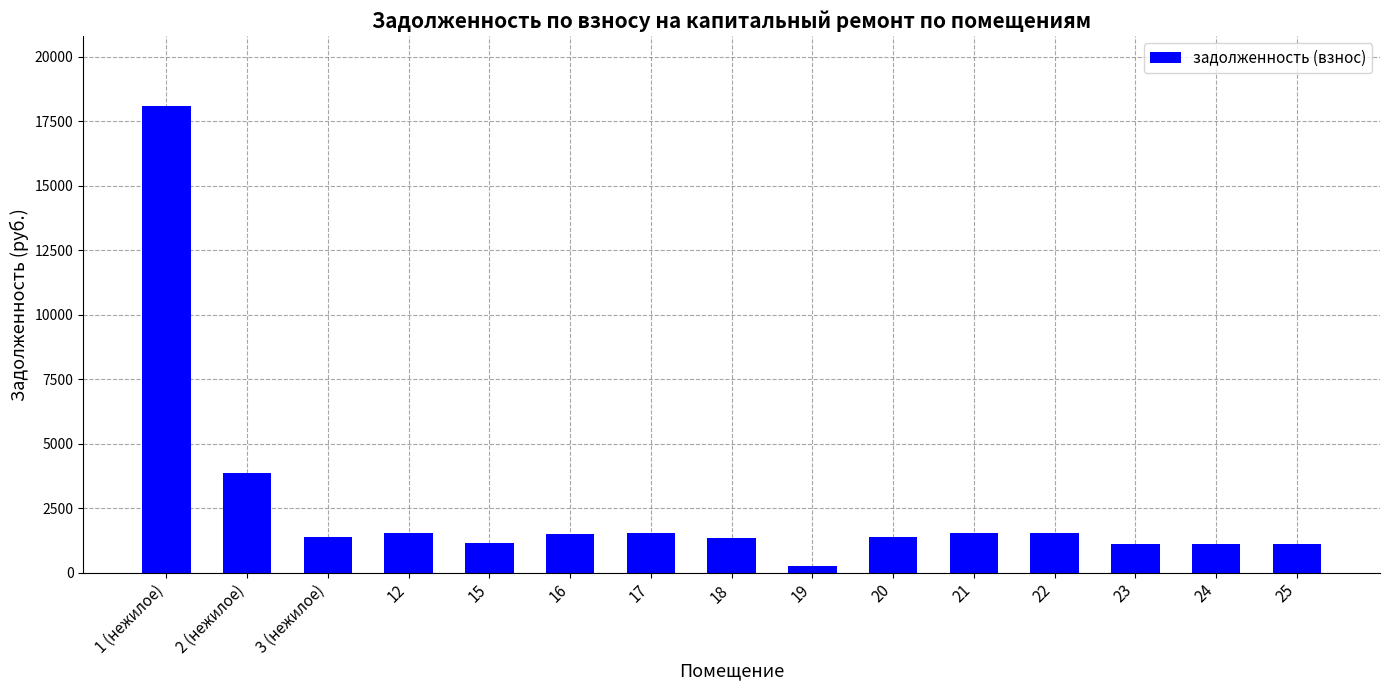

What value does the data have at 18?

1335.6